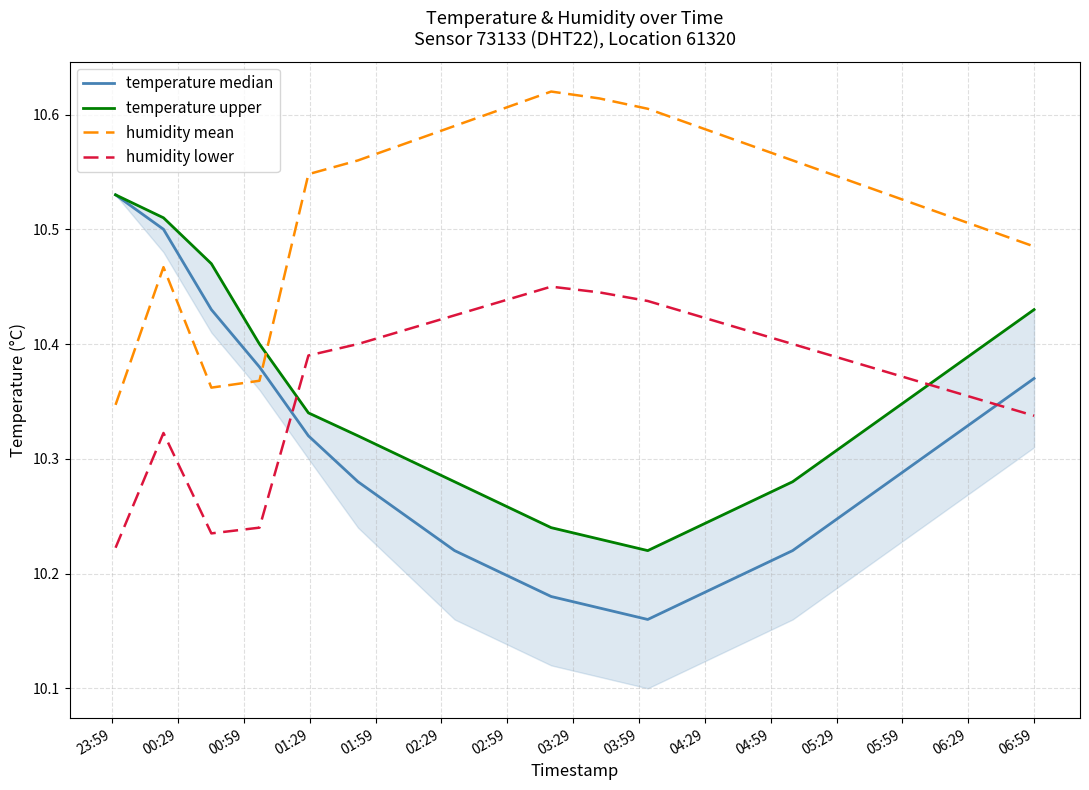

True or false: humidity mean and humidity lower intersect in this chart.

False